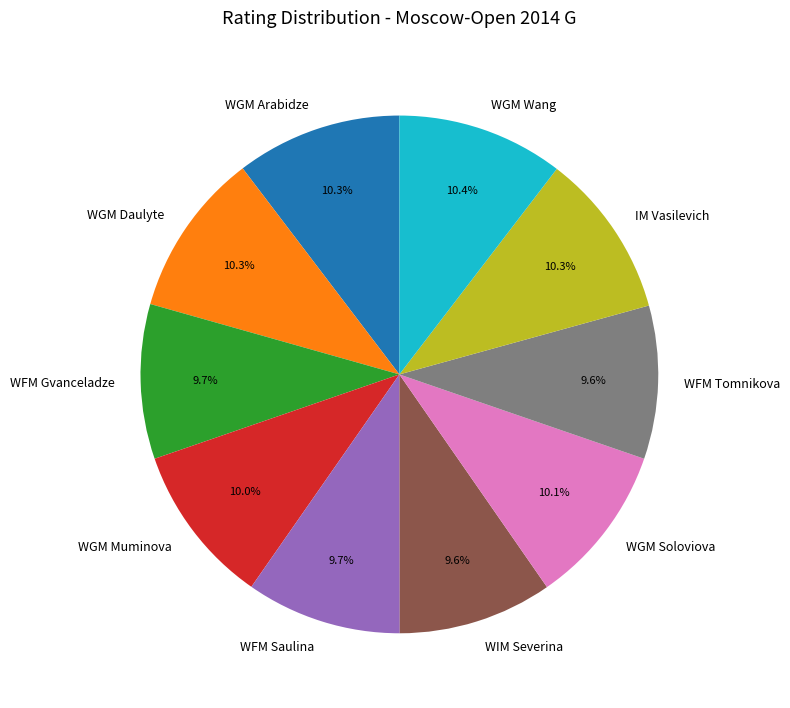

Do WGM Wang and WGM Daulyte together represent more than half of the pie?

No